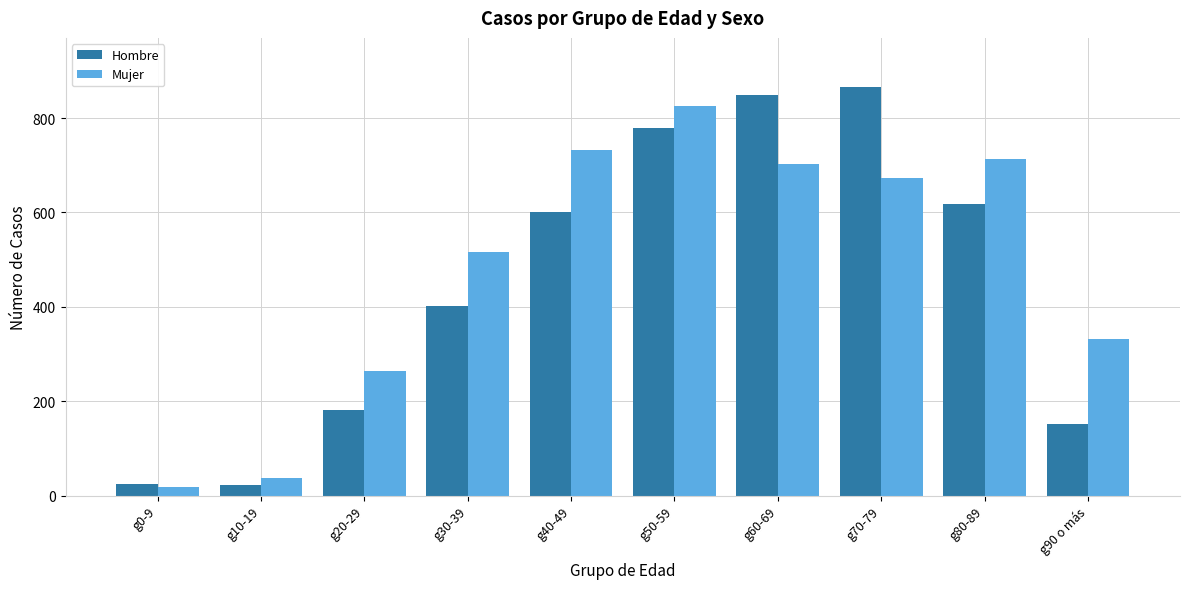

At g80-89, list the series in order from smallest to largest.

Hombre, Mujer